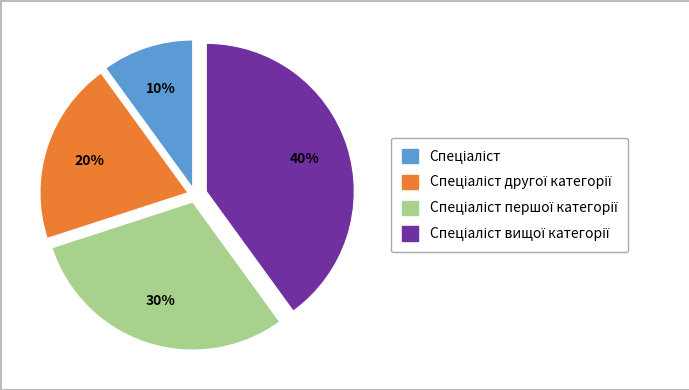

Is there a majority slice in this chart?

No